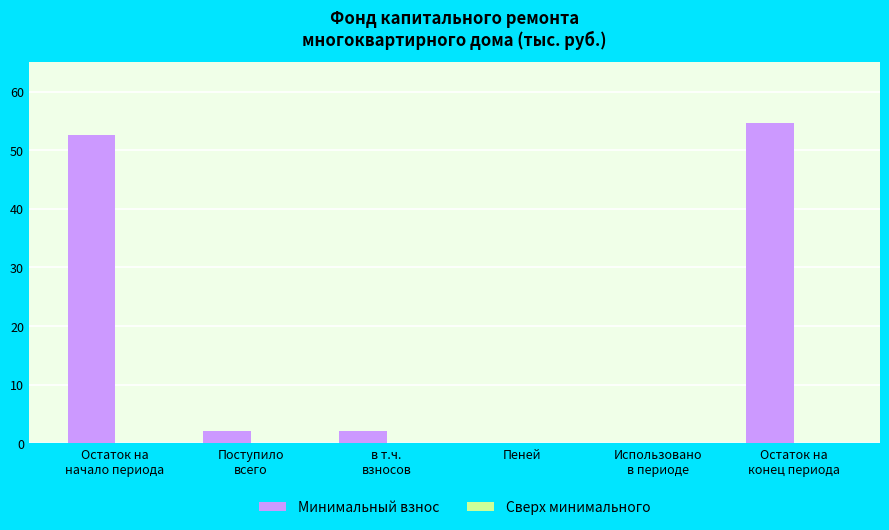

How many distinct data groups are displayed?

1